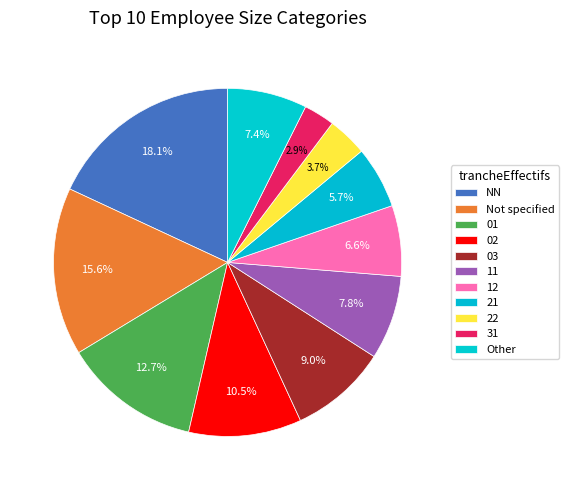

To the nearest percent, what is the difference between the 01 and 02 slice percentages?

2%